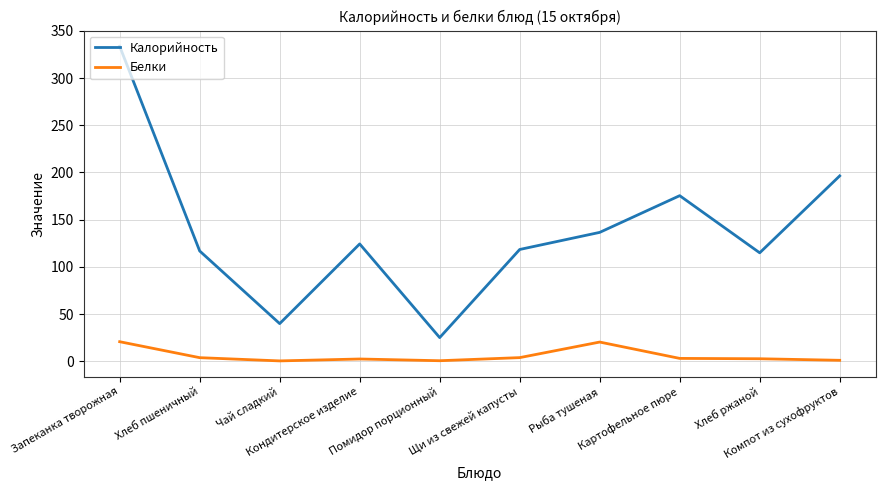

How many values in the Калорийность series are below 124?

5